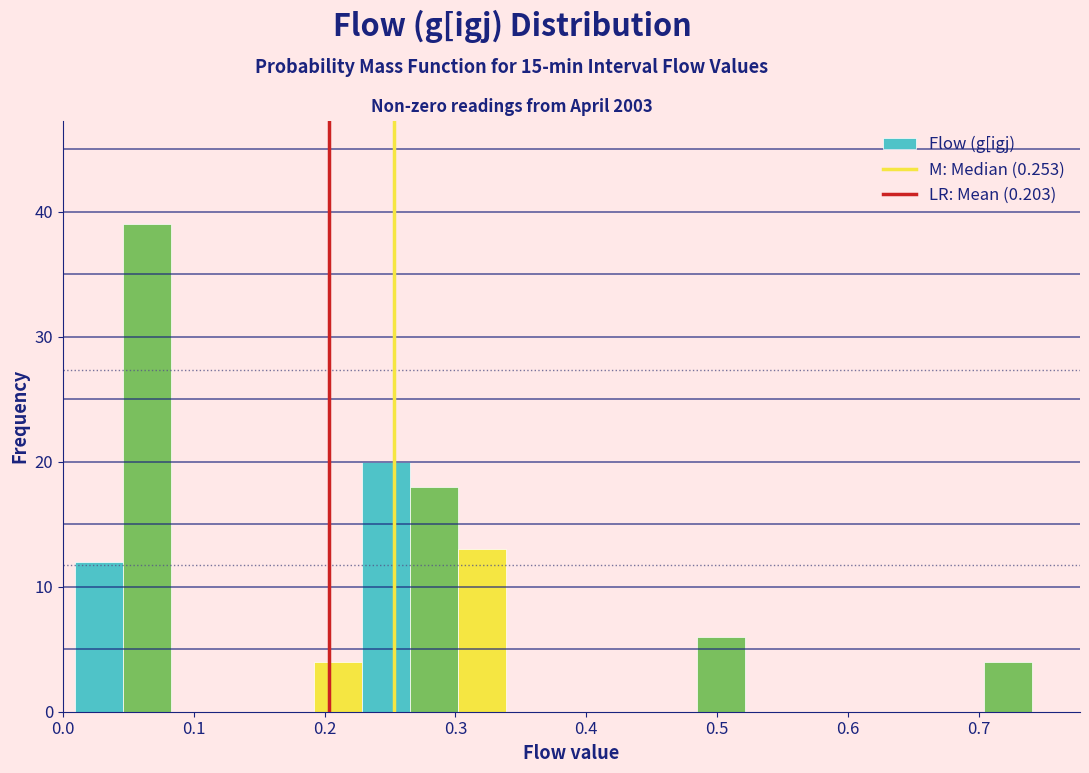

Around what value on the x-axis is the tallest bar? Give the approximate position of its centre, as read against the axis.

0.06